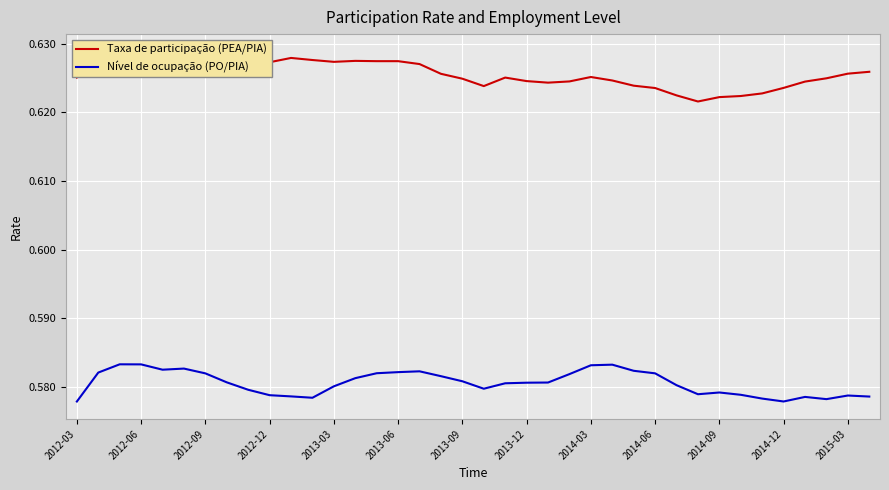

What are all the series names shown in the legend?

Taxa de participação (PEA/PIA), Nível de ocupação (PO/PIA)